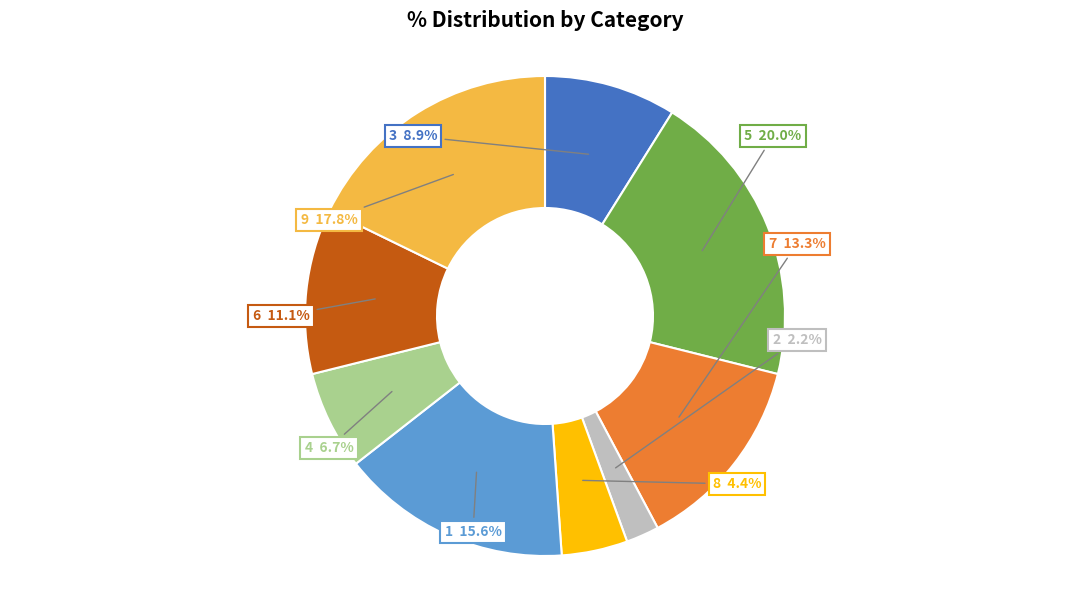

Is 8 the majority of the pie?

No